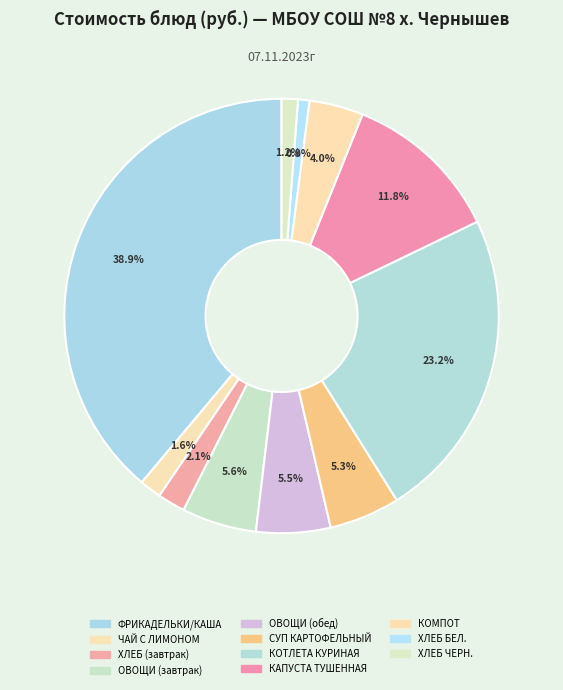

How many slices are in this pie chart?

11